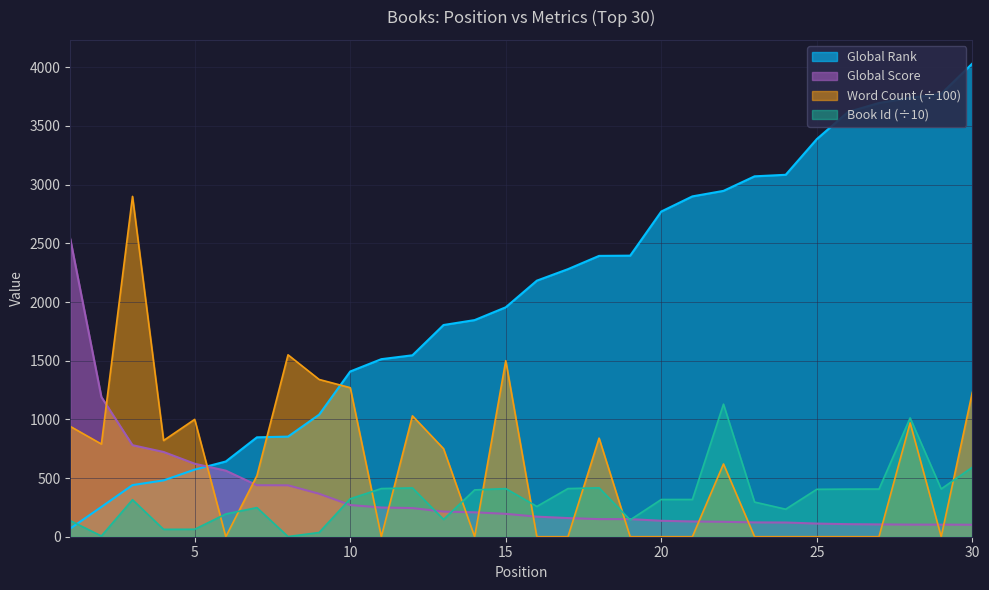

Between 24 and 7, which is larger?

24